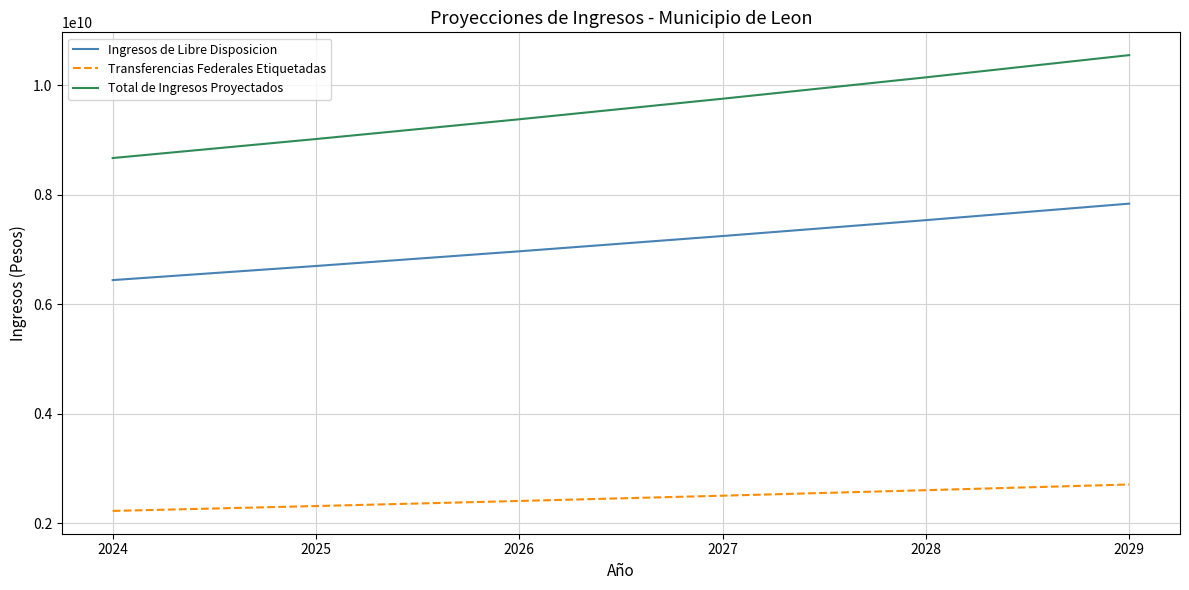

At which category is the sum across all series the highest?

2029